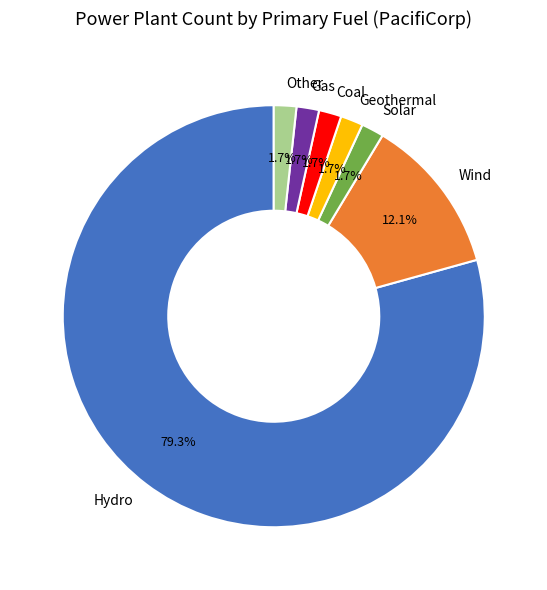

Does Solar represent more than half of the total?

No